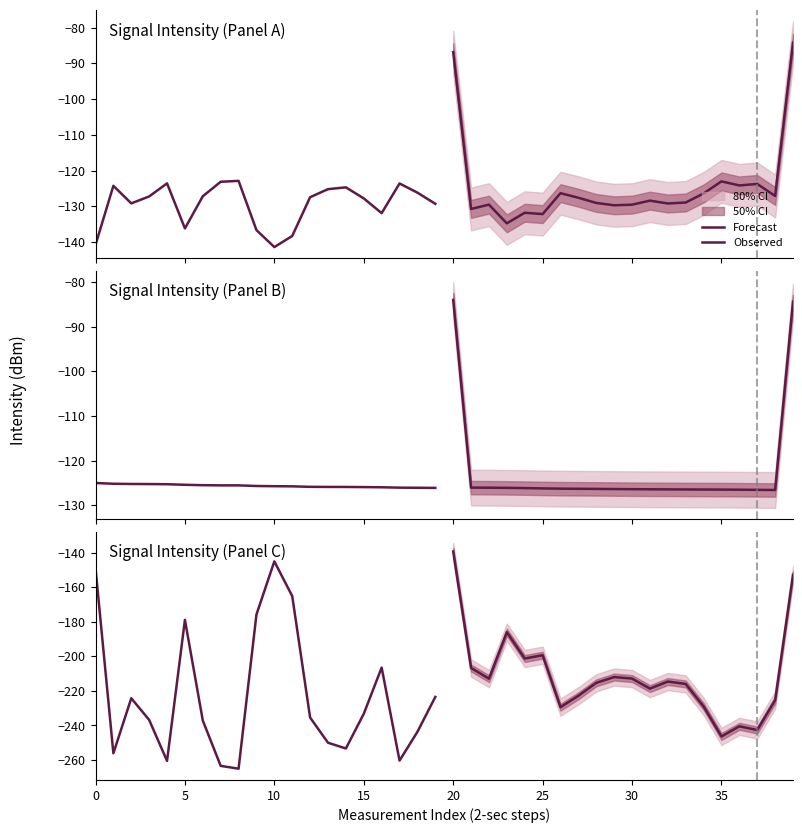

Rank the series at 30 from lowest to highest value.

Observed, Forecast